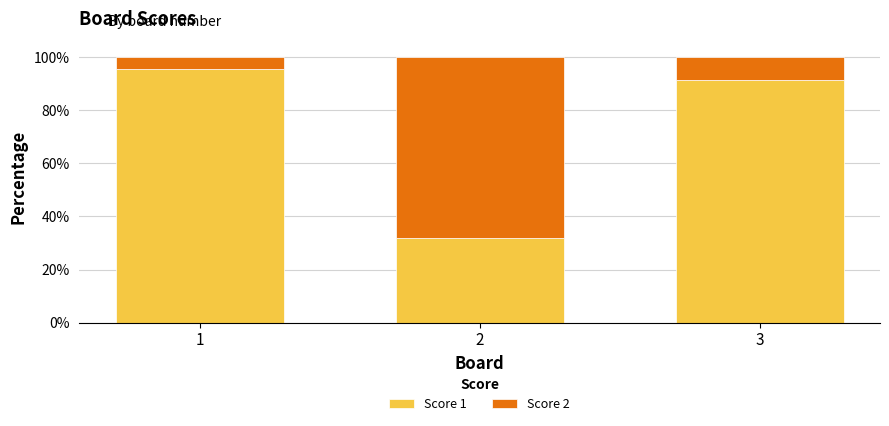

Is it true that Score 1 equals 31.8 at 2?

True